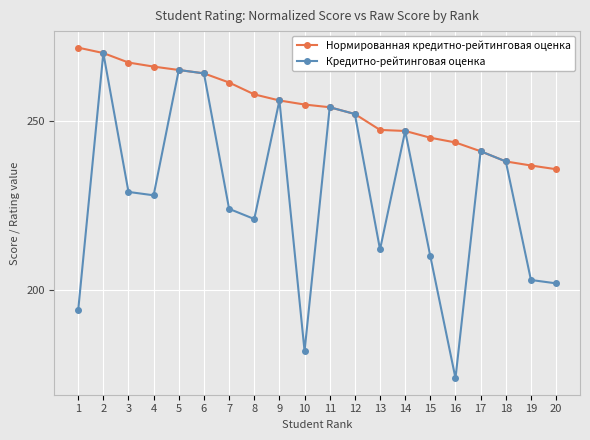

At which category does Кредитно-рейтинговая оценка reach its first local peak?

2